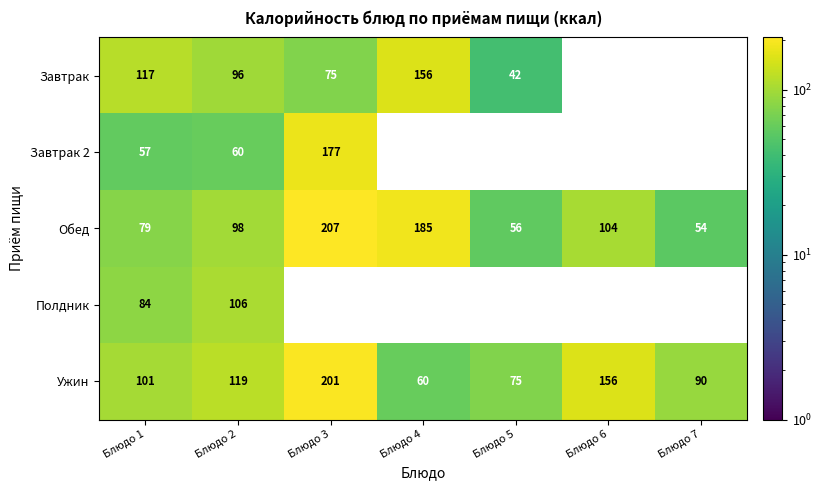

How many data points in Обед are less than 98?

3